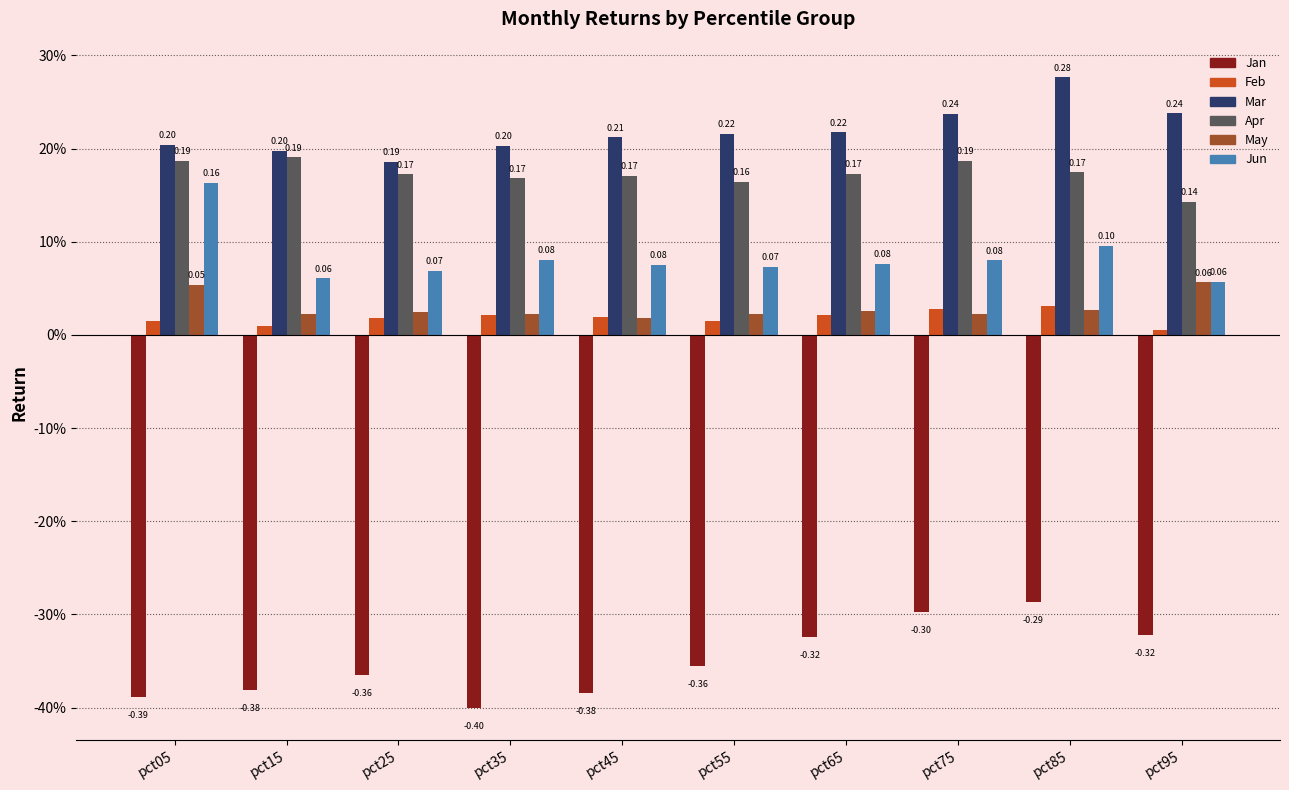

What is the lowest value of the Mar series?

0.2